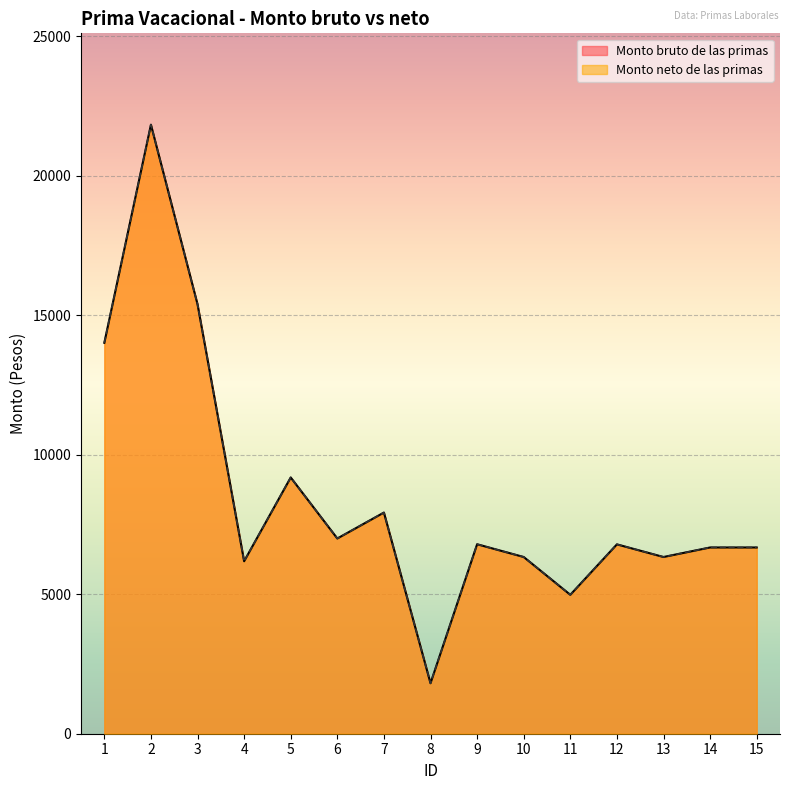

What are all the series names shown in the legend?

Monto bruto de las primas, Monto neto de las primas